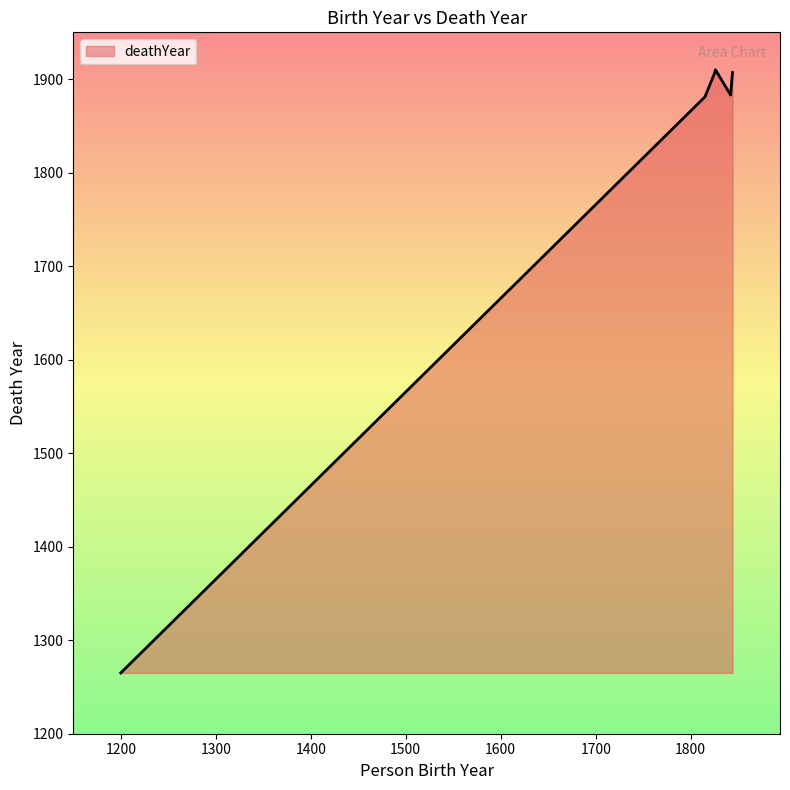

Between 1826 and 1844, which is larger?

1826